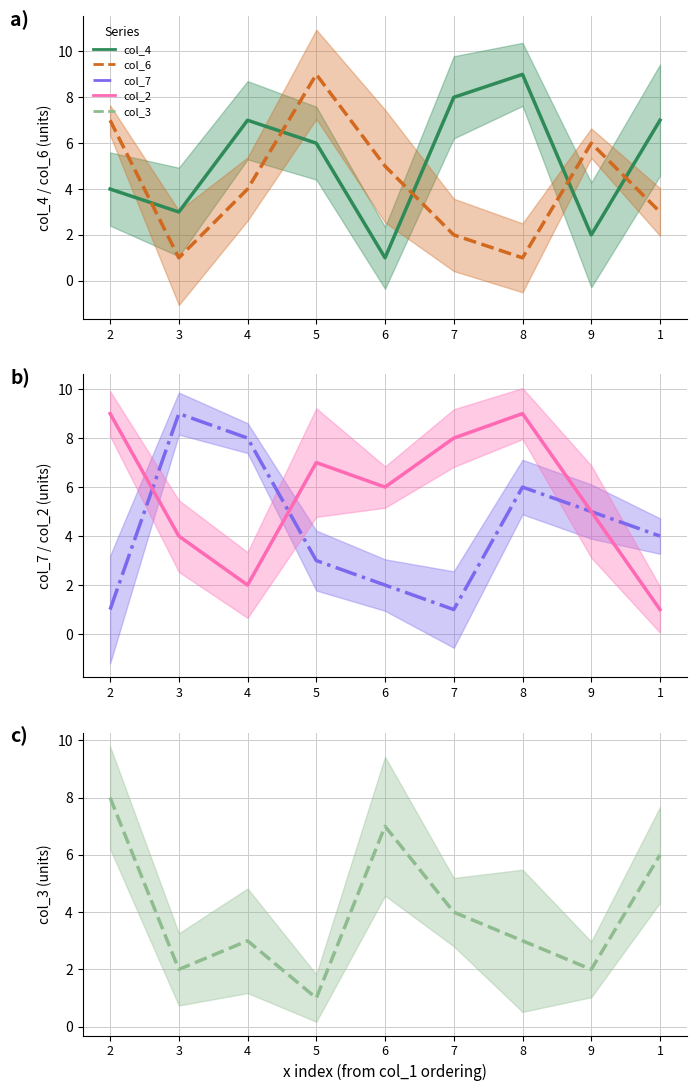

Which category has the highest value across all series?

8